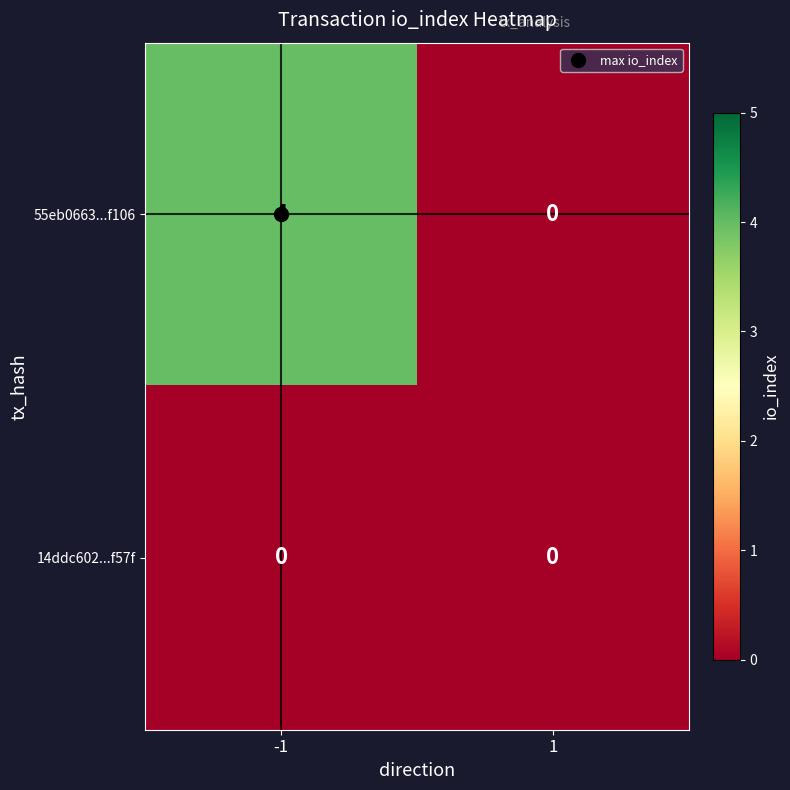

Which category has the highest value across all series?

-1